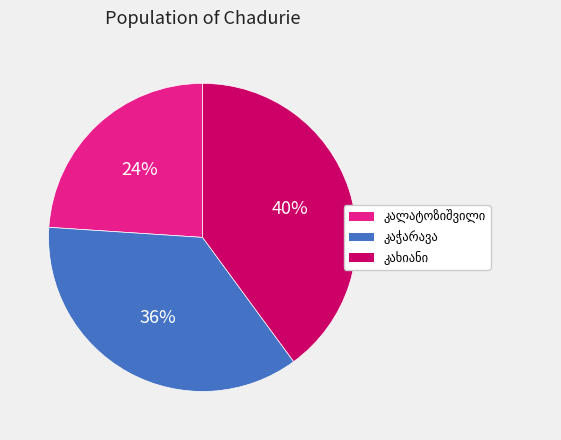

Is there any slice that represents more than half of the pie?

No